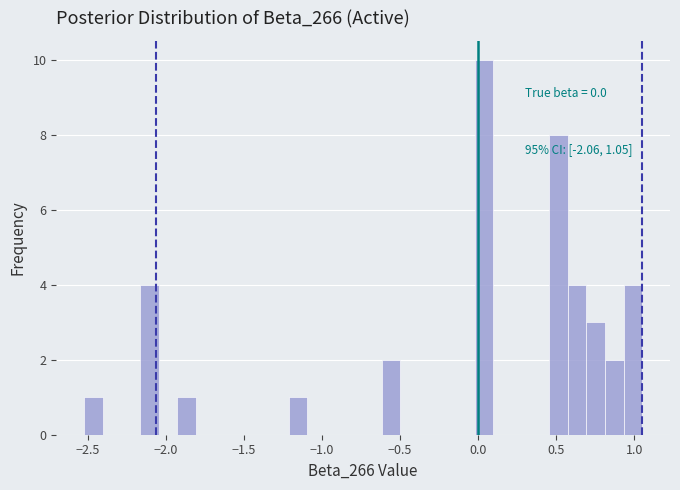

Read against the x-axis, roughly where is the centre of the tallest bar?

0.05